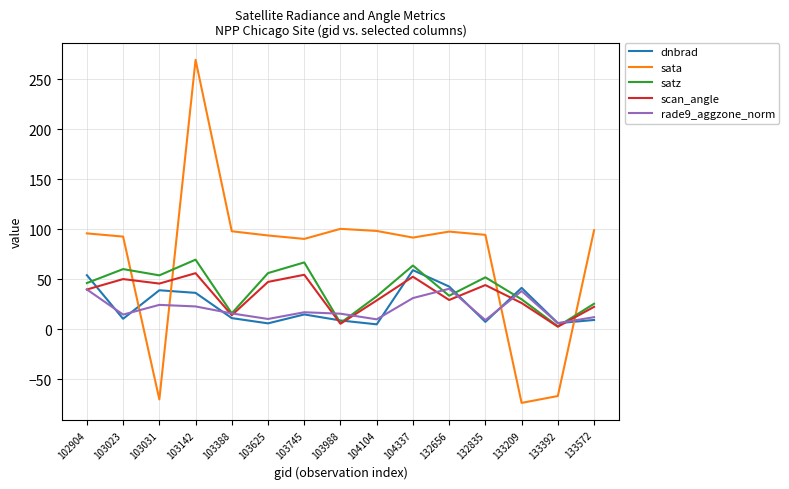

What is the difference between the highest and lowest values at 103142?

246.7